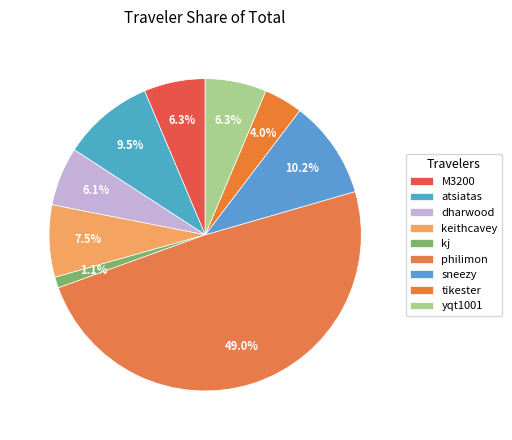

Is the sum of philimon and yqt1001 greater than half?

Yes